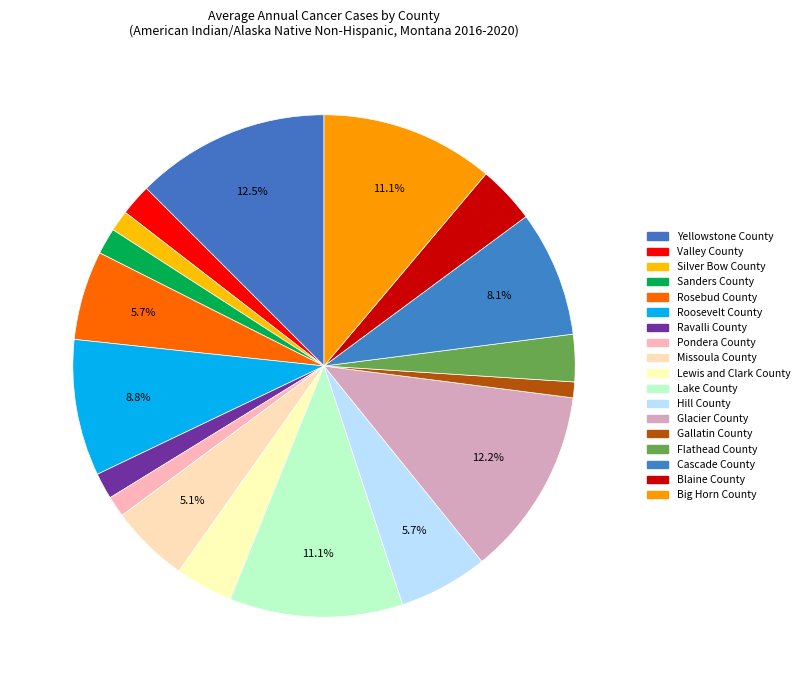

Does any single category account for the majority?

No